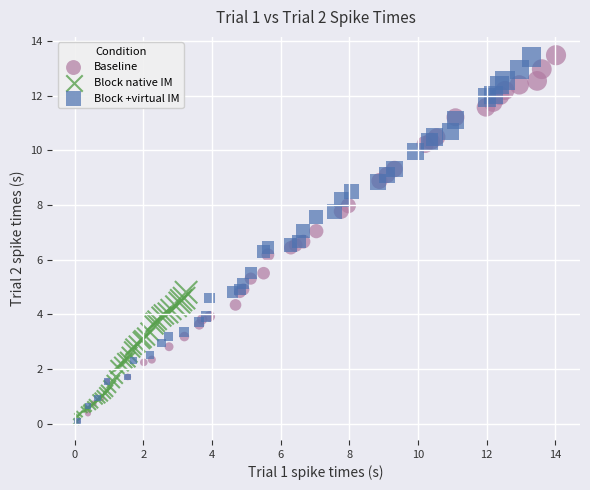

Which series has the largest Y range (max minus min)?

Baseline